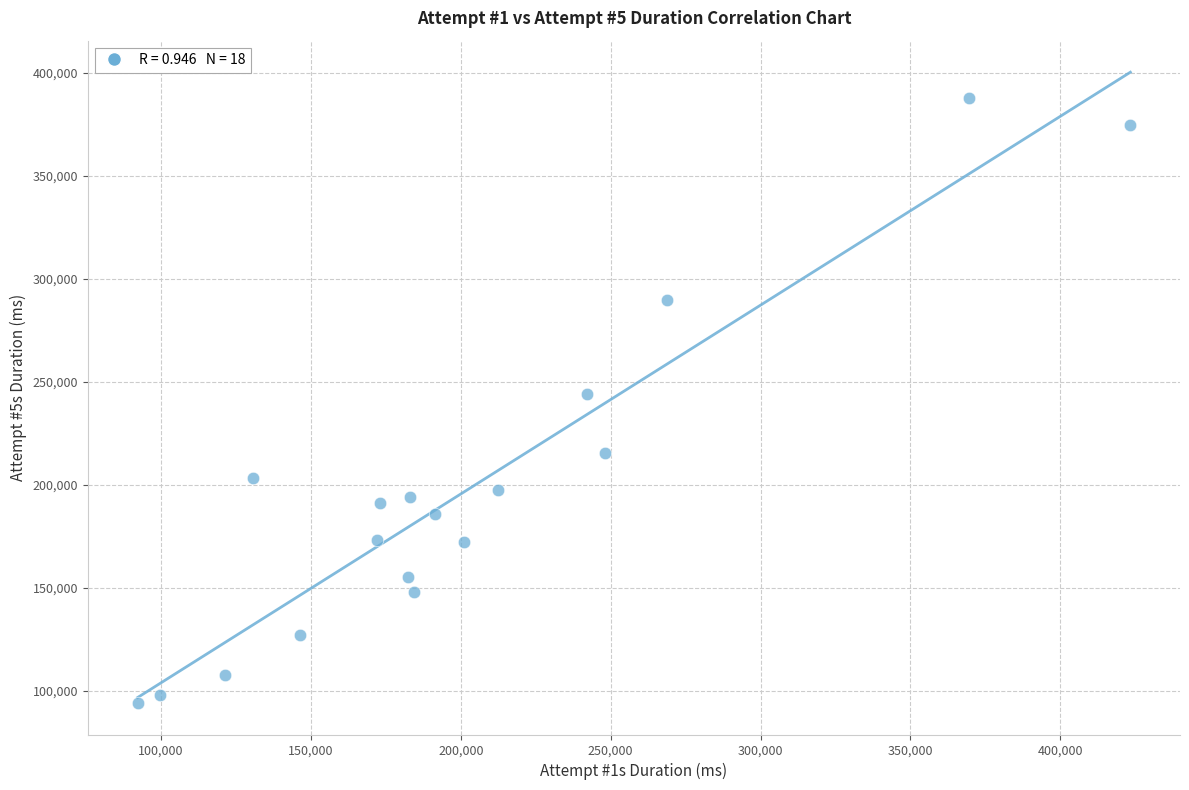

What is the range of X values (max minus min)?

331146